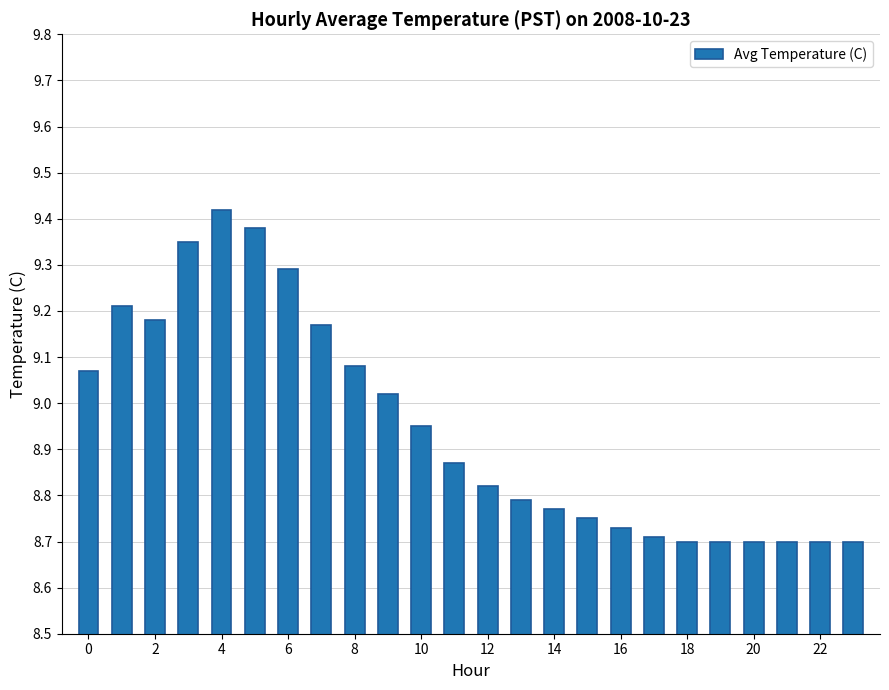

What is the difference between the maximum and second lowest values?

0.7